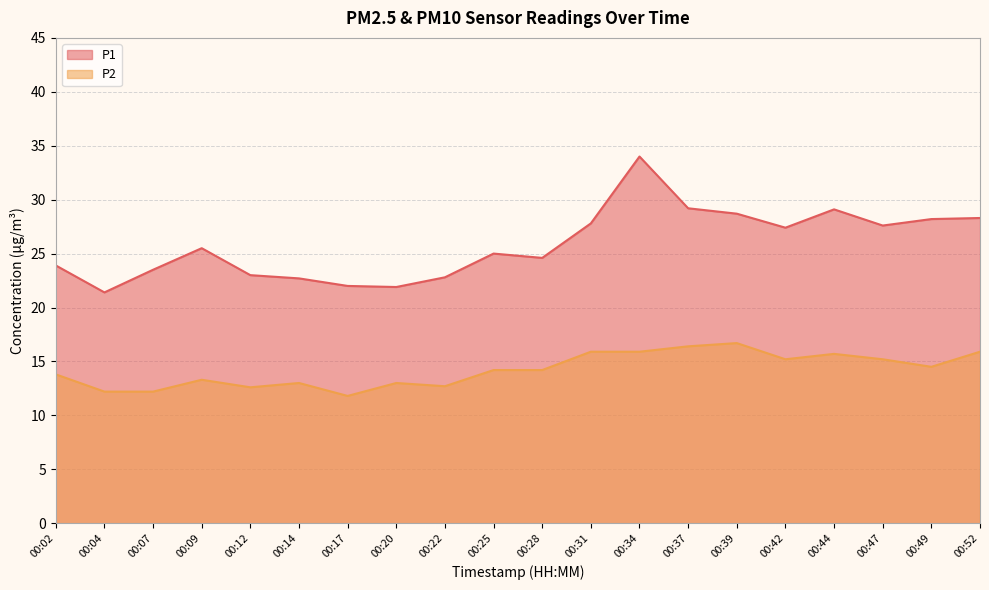

Reading right to left, list all the values displayed in this chart.

P1: 00:52=28.3	00:49=28.2	00:47=27.6	00:44=29.1	00:42=27.4	00:39=28.7	00:37=29.2	00:34=34.0	00:31=27.8	00:28=24.6	00:25=25.0	00:22=22.8	00:20=21.9	00:17=22.0	00:14=22.7	00:12=23.0	00:09=25.5	00:07=23.5	00:04=21.4	00:02=23.9
P2: 00:52=15.9	00:49=14.5	00:47=15.2	00:44=15.7	00:42=15.2	00:39=16.7	00:37=16.4	00:34=15.9	00:31=15.9	00:28=14.2	00:25=14.2	00:22=12.7	00:20=13.0	00:17=11.8	00:14=13.0	00:12=12.6	00:09=13.3	00:07=12.2	00:04=12.2	00:02=13.8